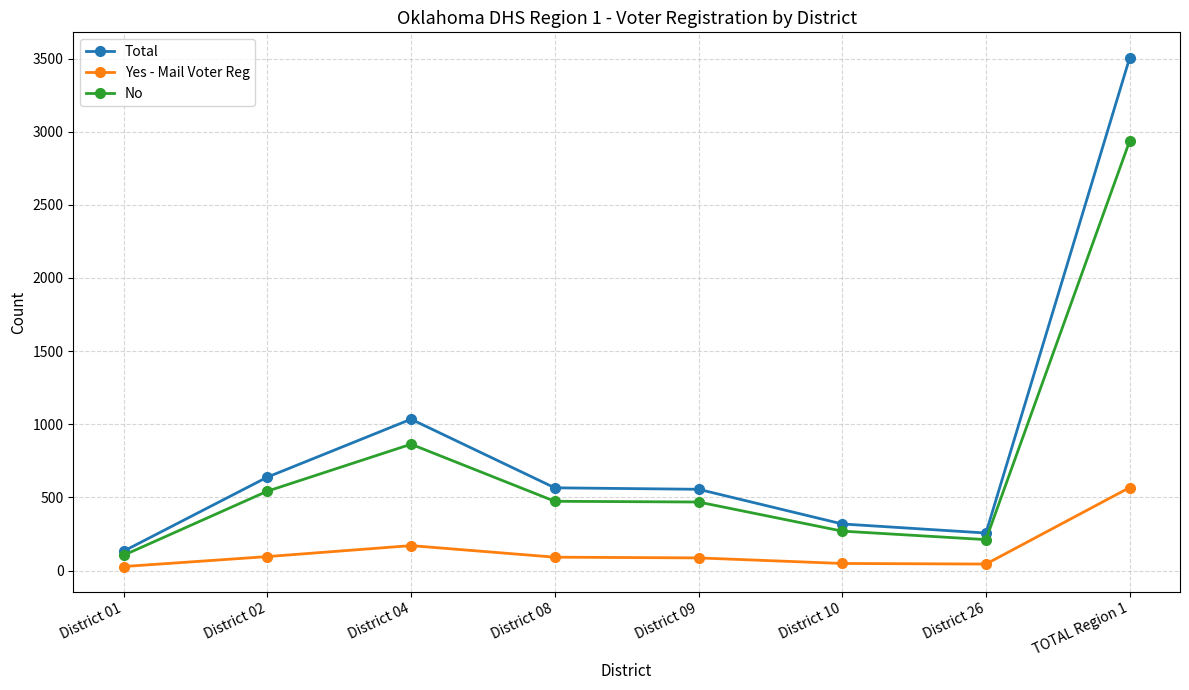

Rank the series at District 26 from lowest to highest value.

Yes - Mail Voter Reg, No, Total